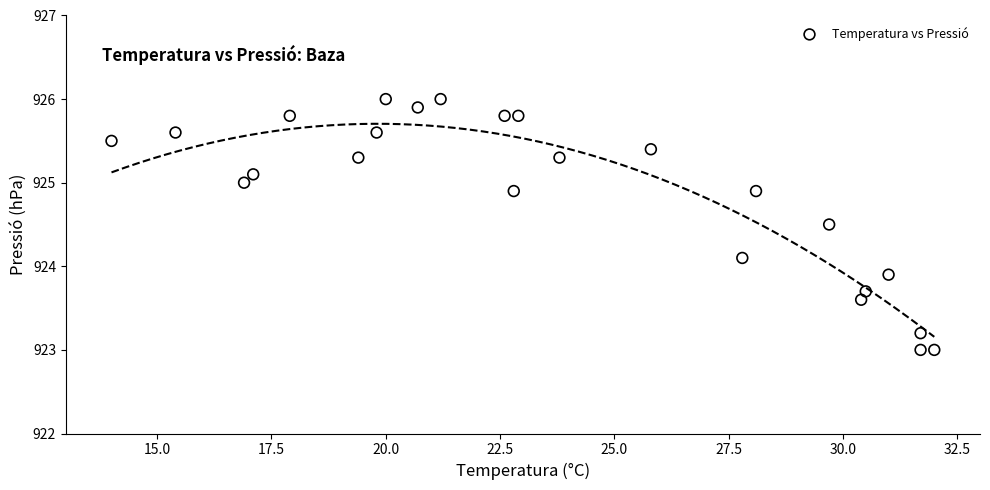

What is the range of X values (max minus min)?

18.0